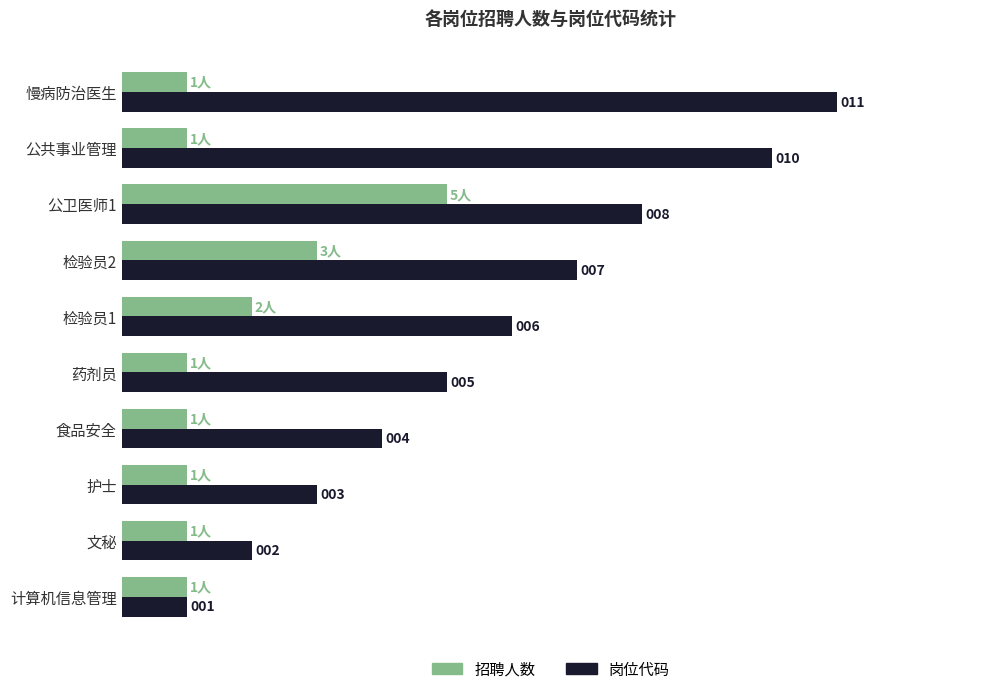

Rank the categories by 岗位代码 value from highest to lowest.

慢病防治医生, 公共事业管理, 公卫医师1, 检验员2, 检验员1, 药剂员, 食品安全, 护士, 文秘, 计算机信息管理